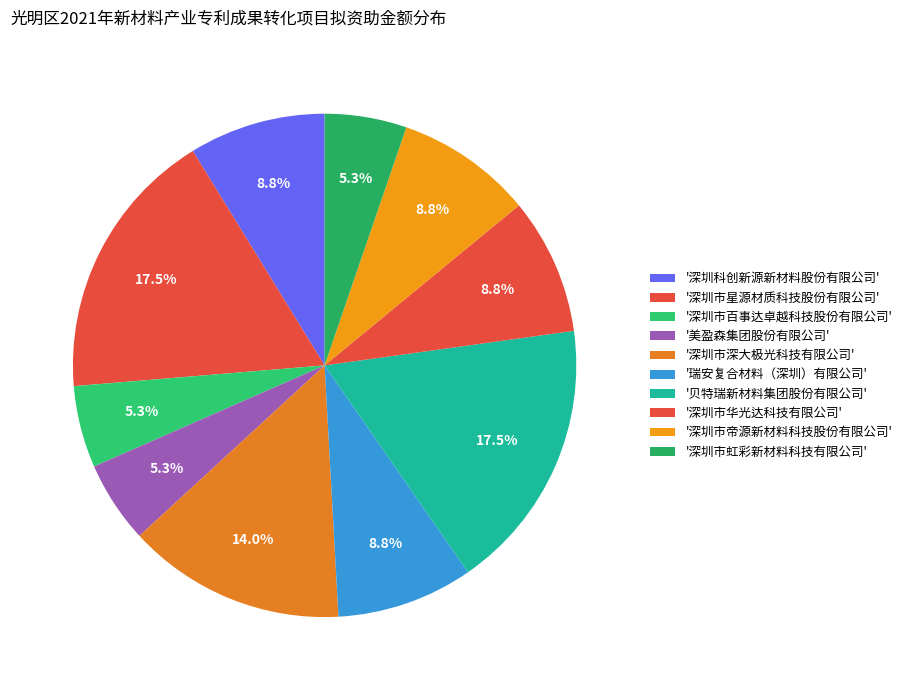

Is there any slice that represents more than half of the pie?

No